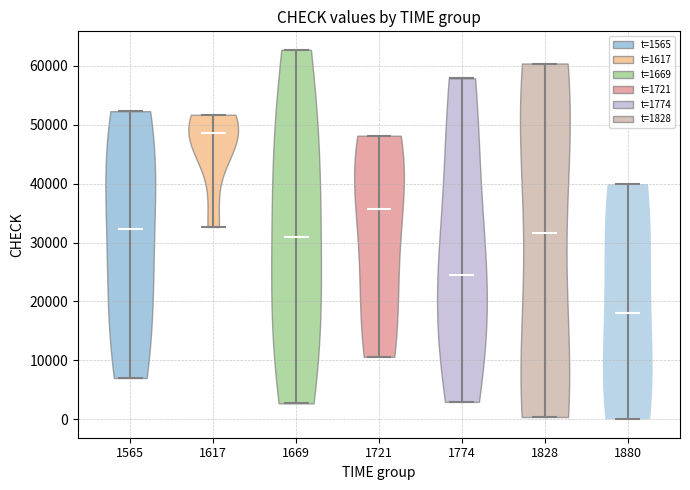

Which violin has the lowest median line?

1880